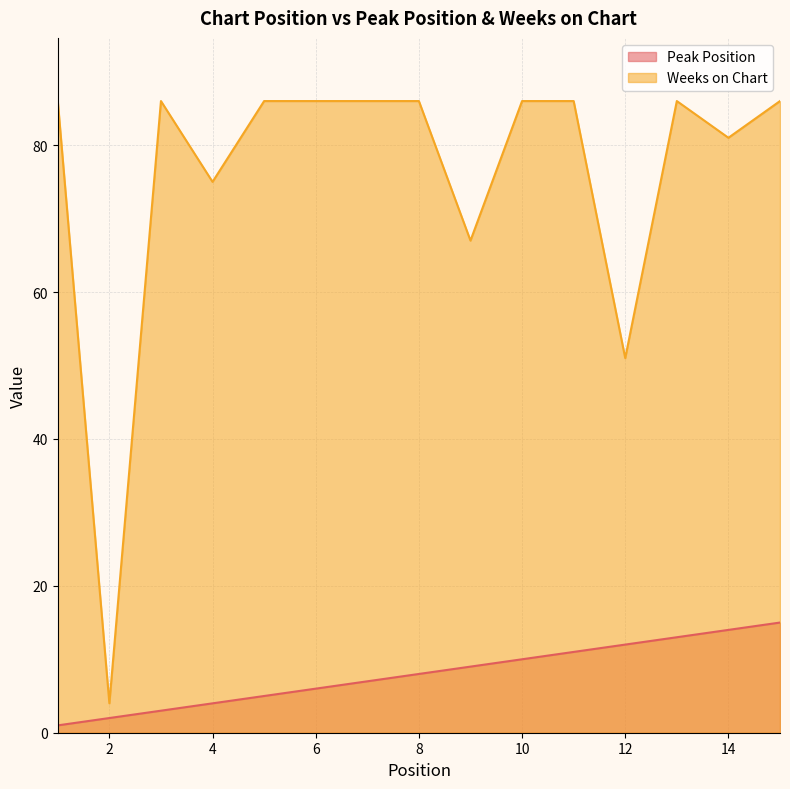

Does the chart display data point markers on the line(s)?

No